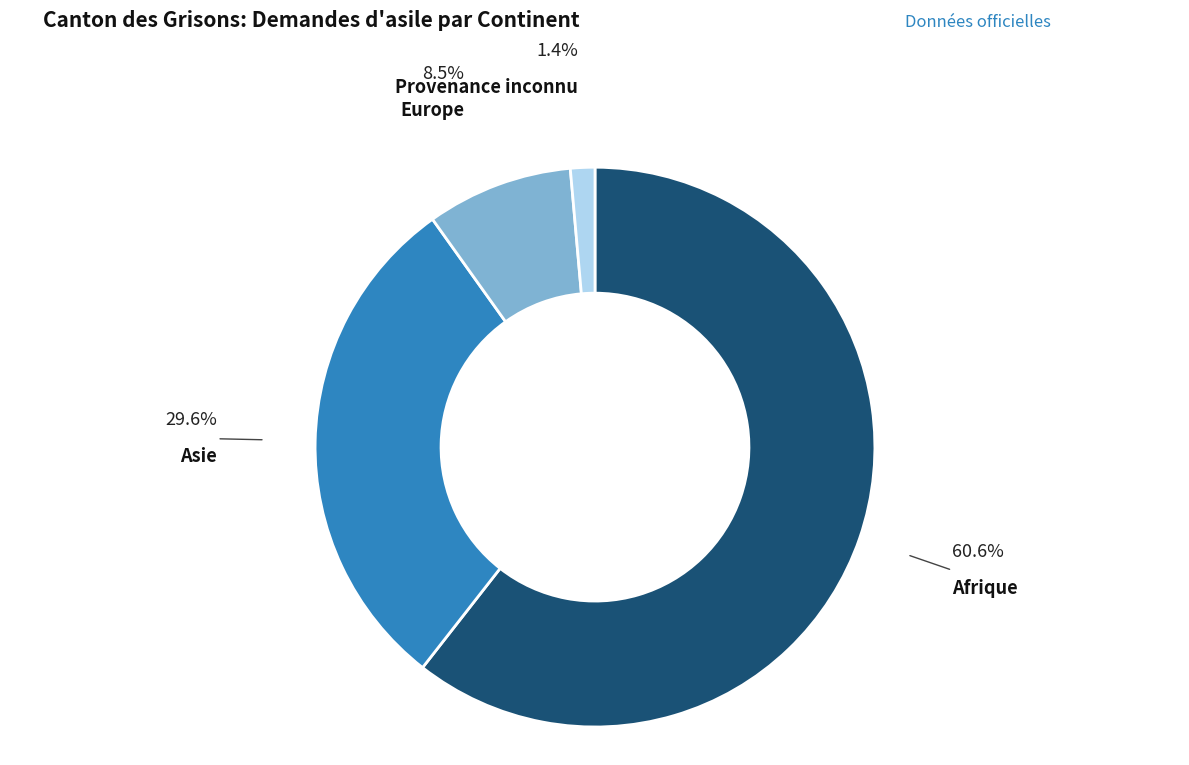

To the nearest percent, what portion does Afrique represent?

61%